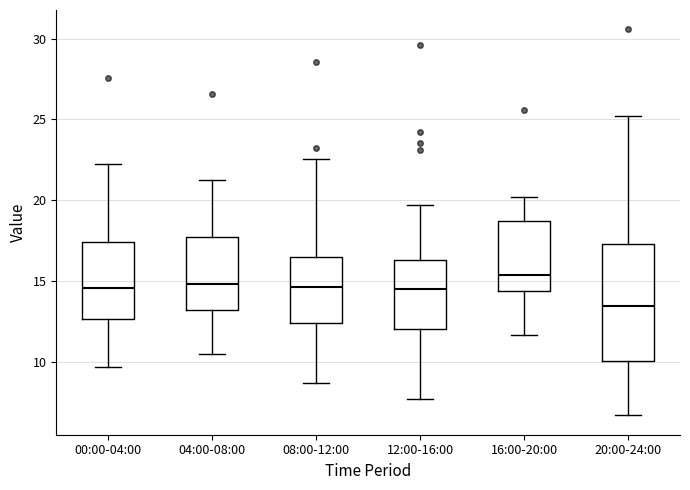

Comparing the boxes themselves (not the whiskers), which one is the tallest?

20:00-24:00